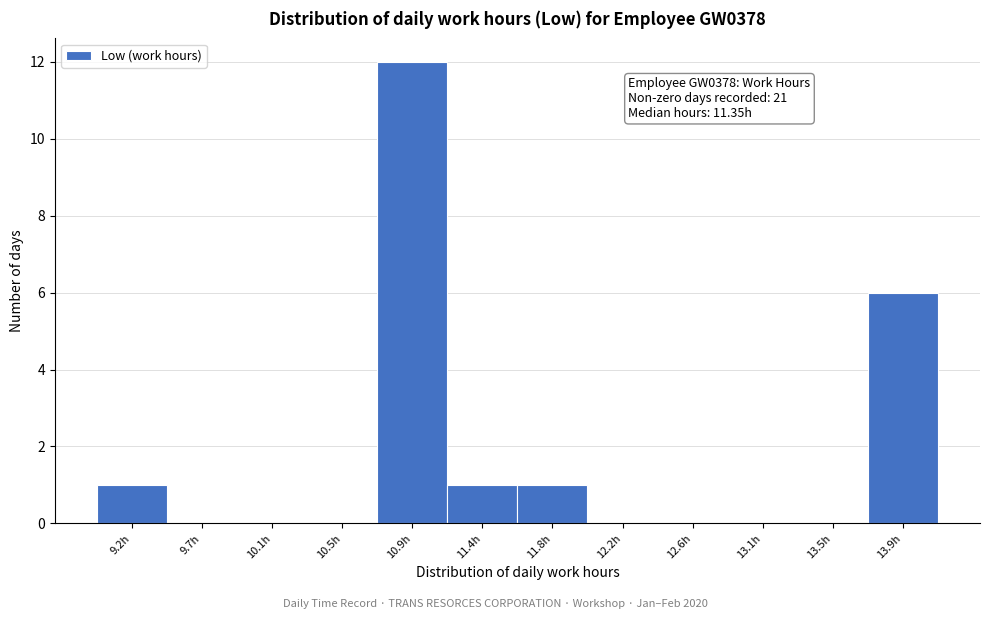

Reading left to right, what are all the values shown in this chart?

9.2h=1	9.7h=0	10.1h=0	10.5h=0	10.9h=12	11.4h=1	11.8h=1	12.2h=0	12.6h=0	13.1h=0	13.5h=0	13.9h=6